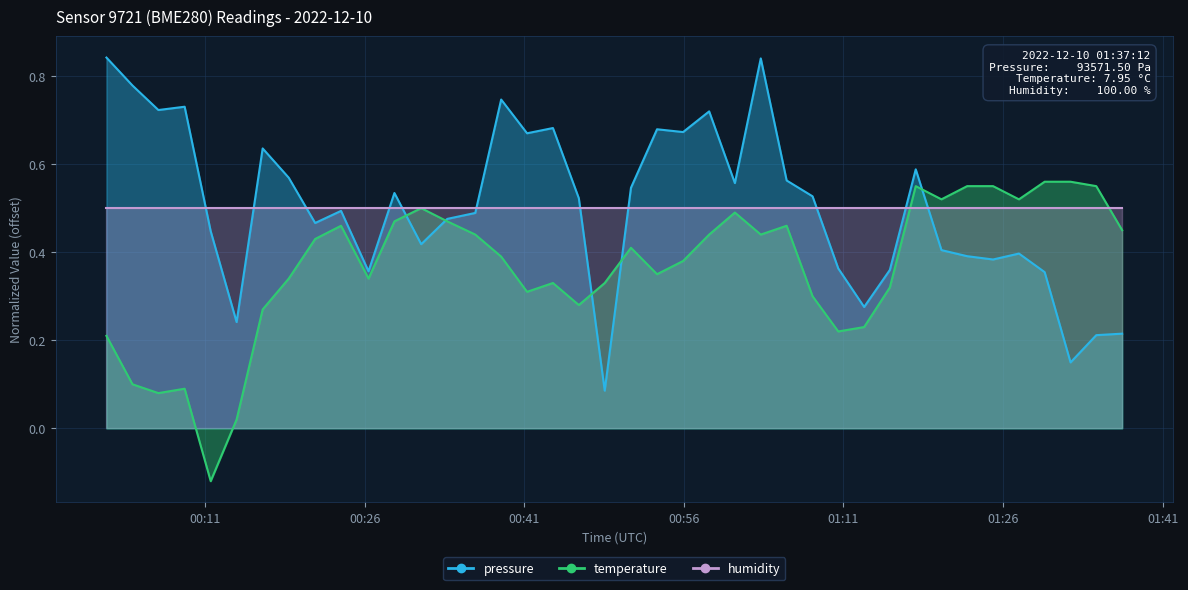

How many interior local valleys does the temperature series have?

10